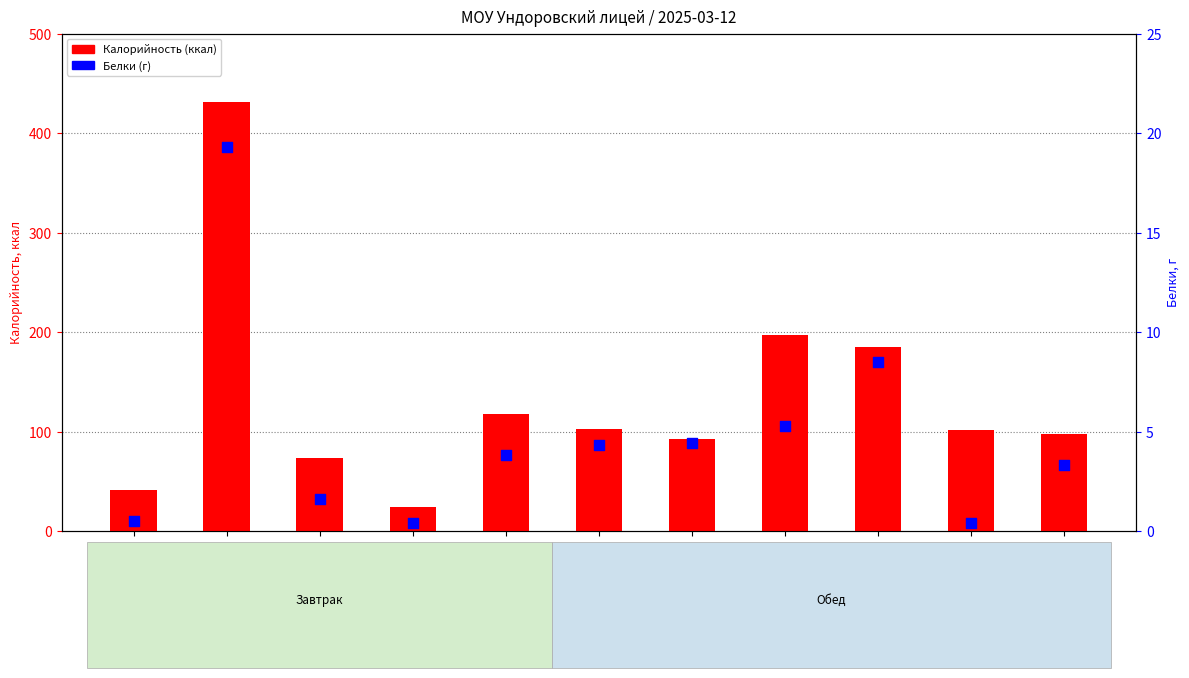

At how many categories does at least one series exceed 326?

1